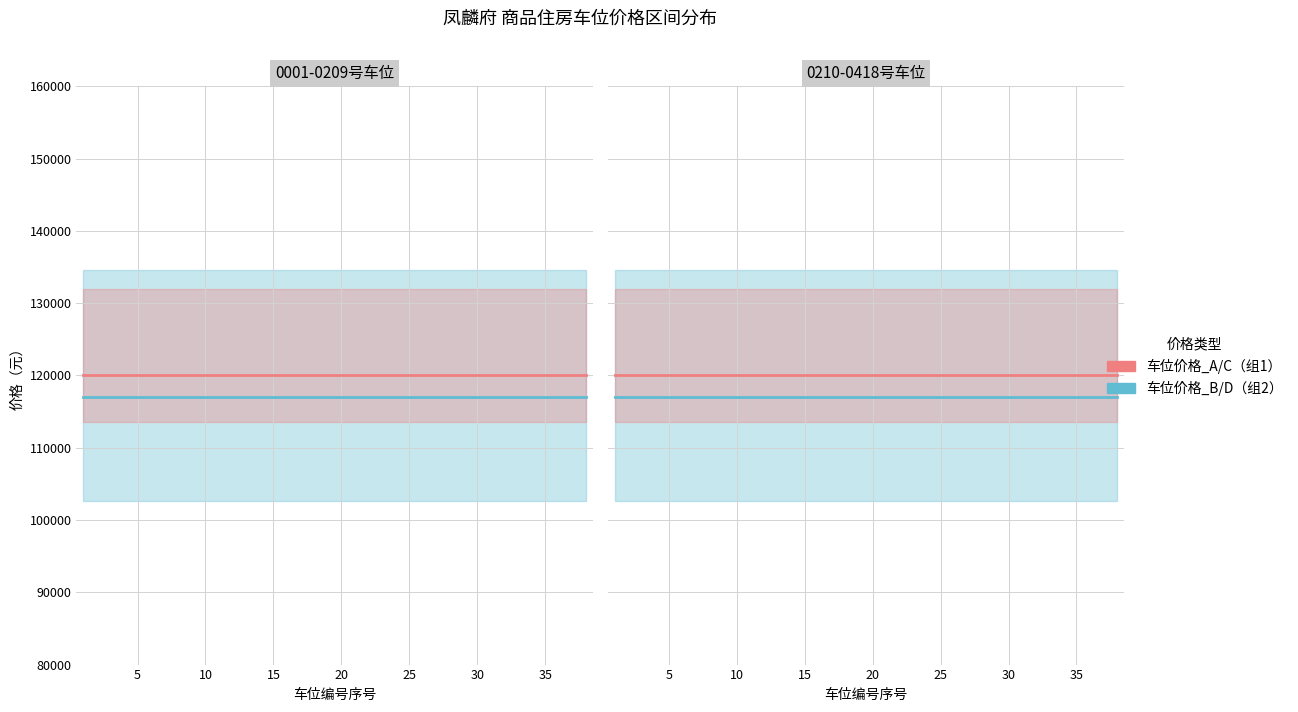

How many lines are shown in the chart?

4